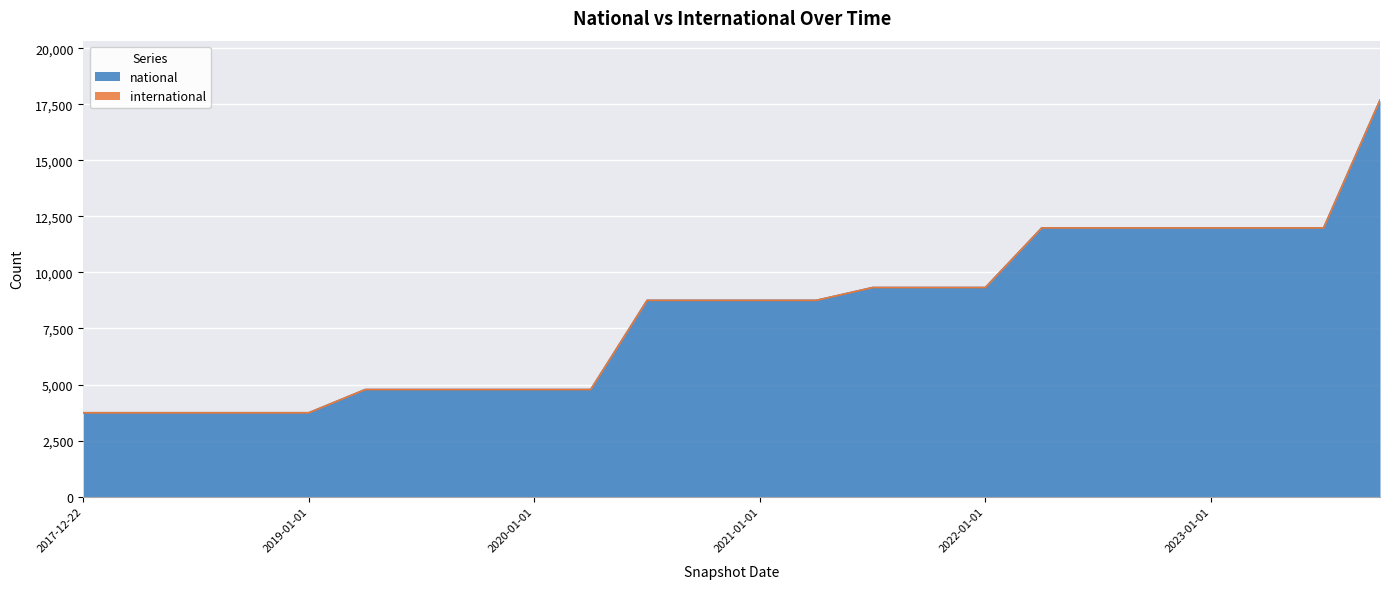

Reading left to right, transcribe all the data shown in this chart.

3741	3741	3741	3741	3741	4776	4776	4776	4776	4776	8755	8755	8755	8755	9327	9327	9327	11986	11986	11986	11986	11986	11986	17687